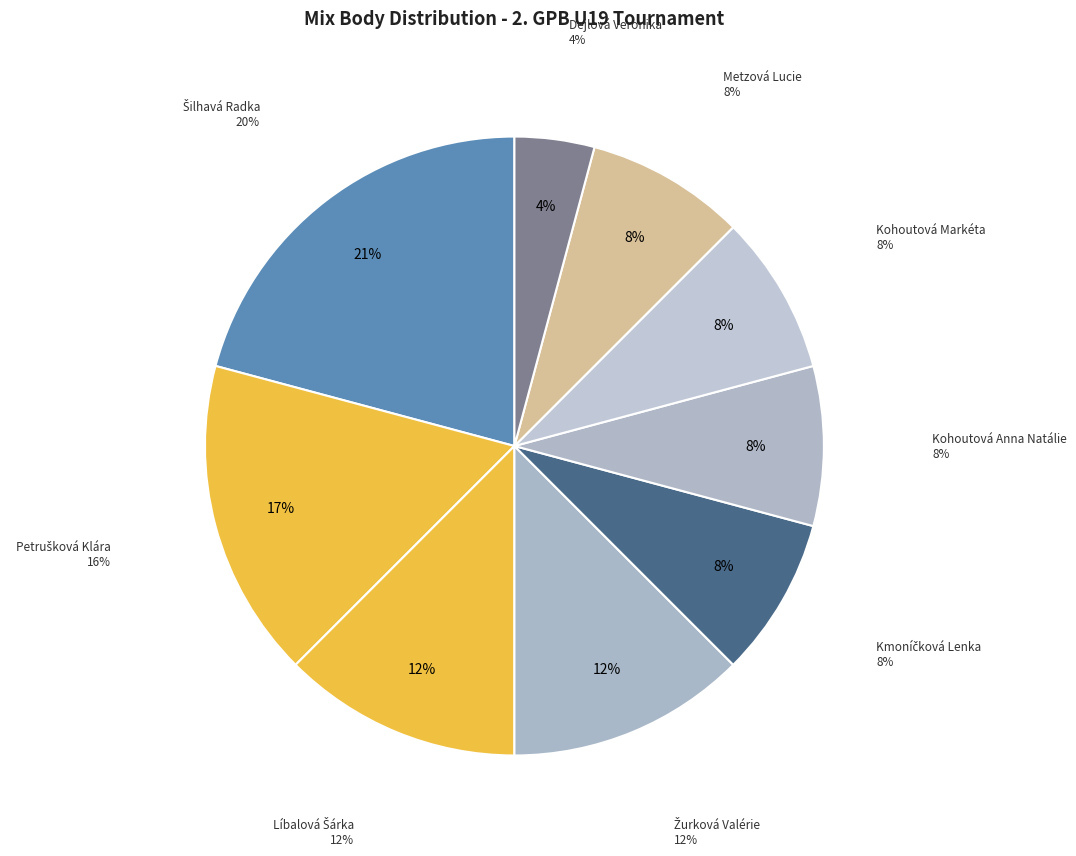

How many segments does this pie chart have?

9